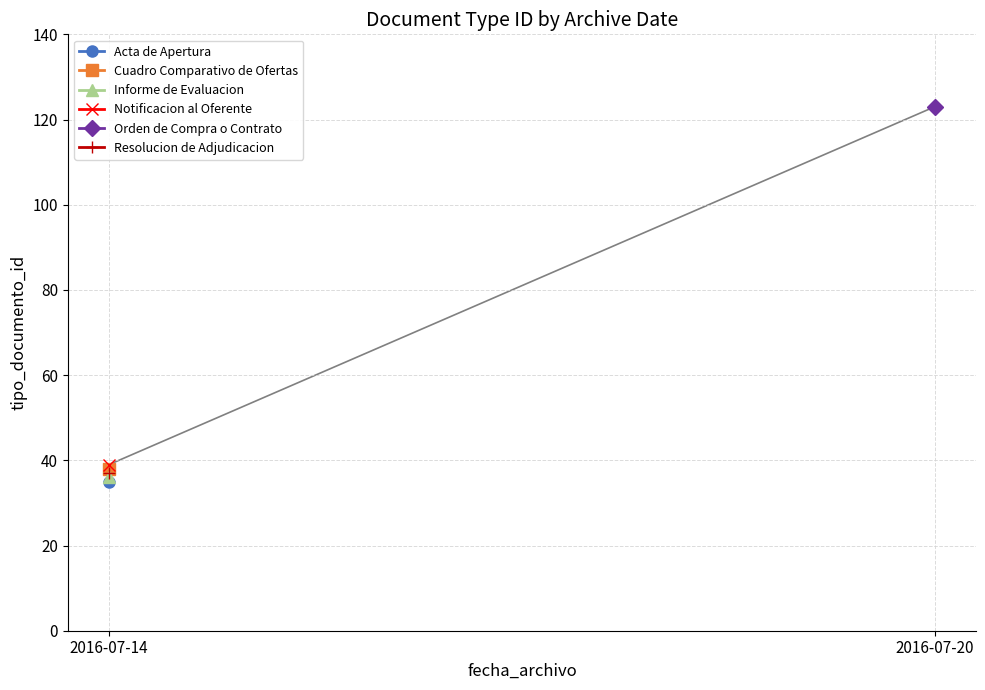

True or false: the data shows 63 at 2016-07-14 12:59:36.

False